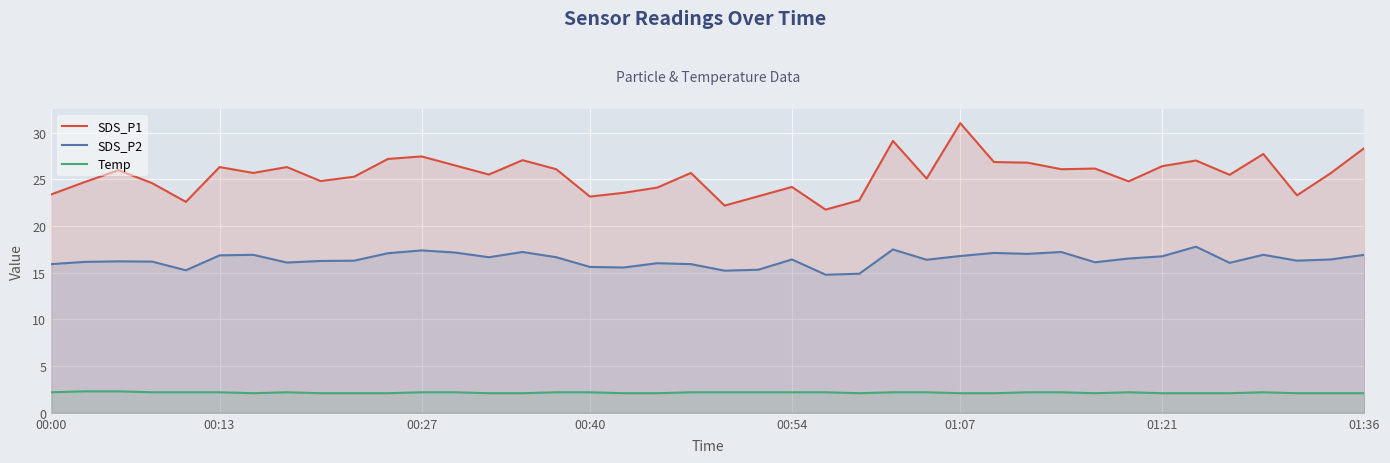

What is the maximum value shown in the chart?

31.0